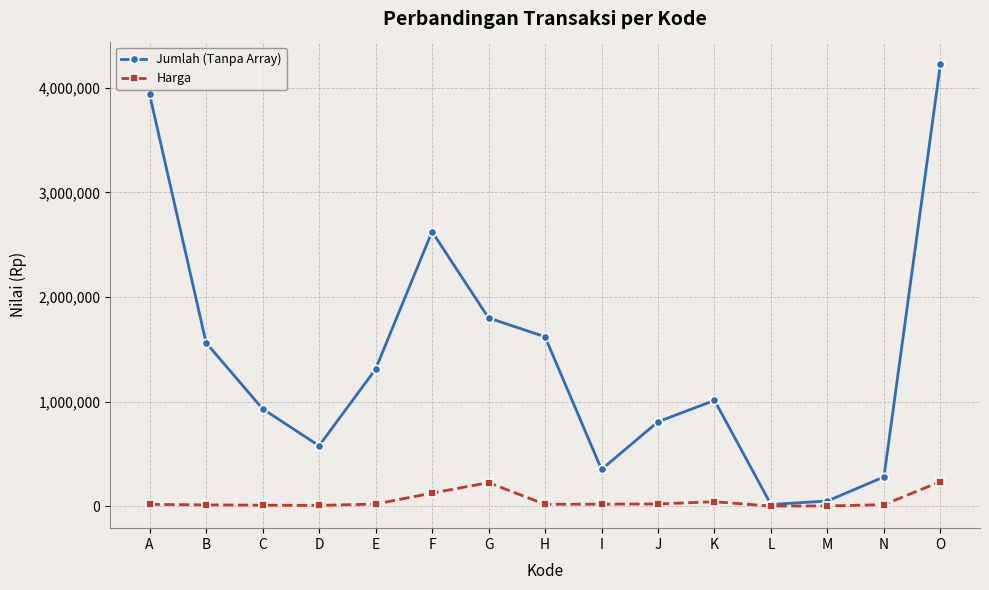

Rank the series by their maximum value, from lowest to highest.

Harga, Jumlah (Tanpa Array)